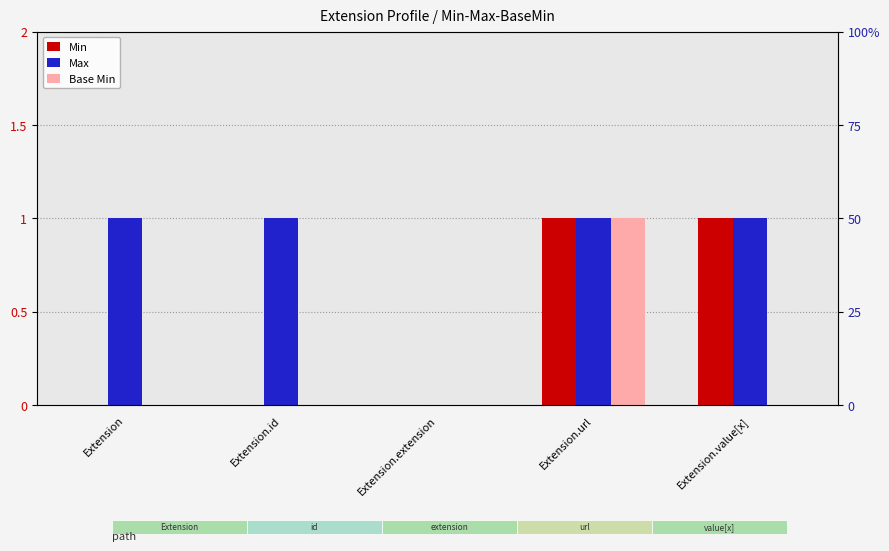

What is the difference between the second highest and minimum values in the Min series?

1